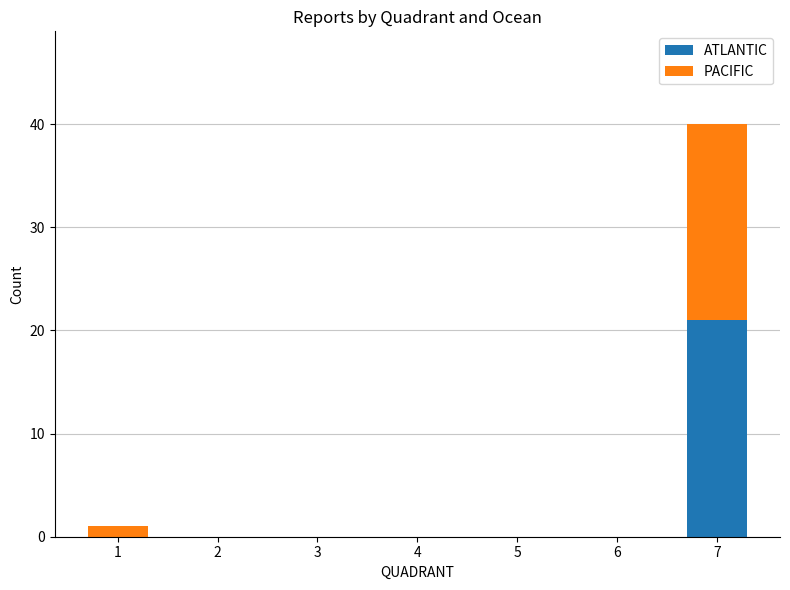

True or false: ATLANTIC has a value of -12 at 3.

False